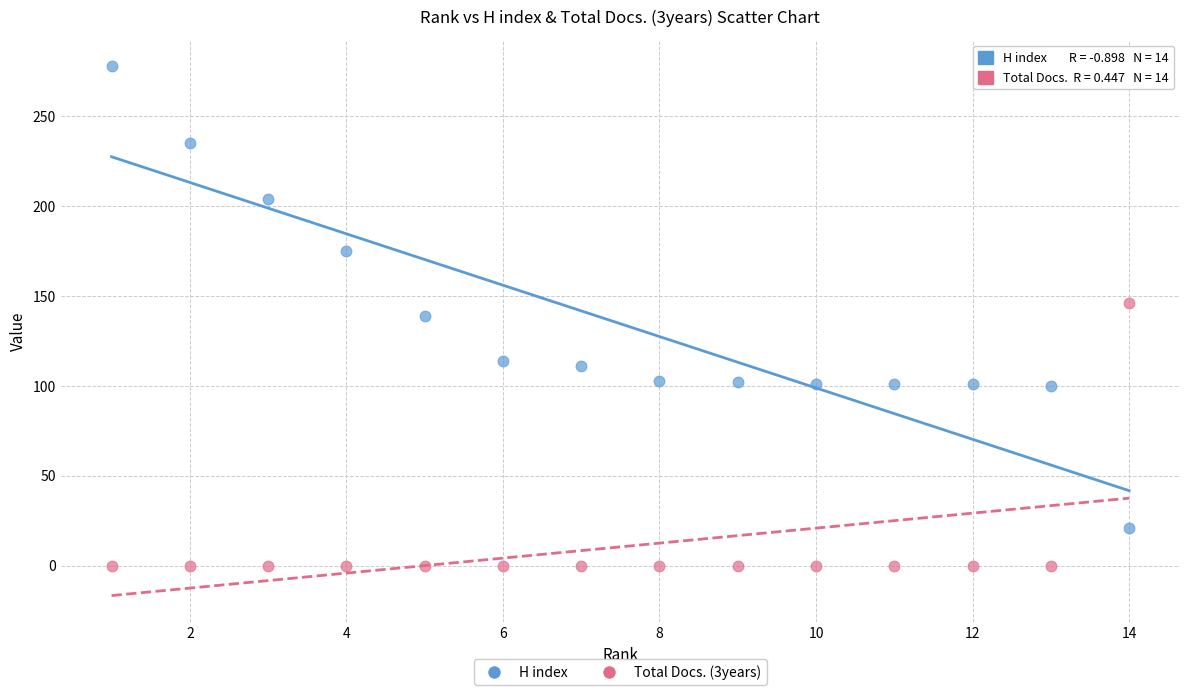

Which series contains the highest Y value?

H index